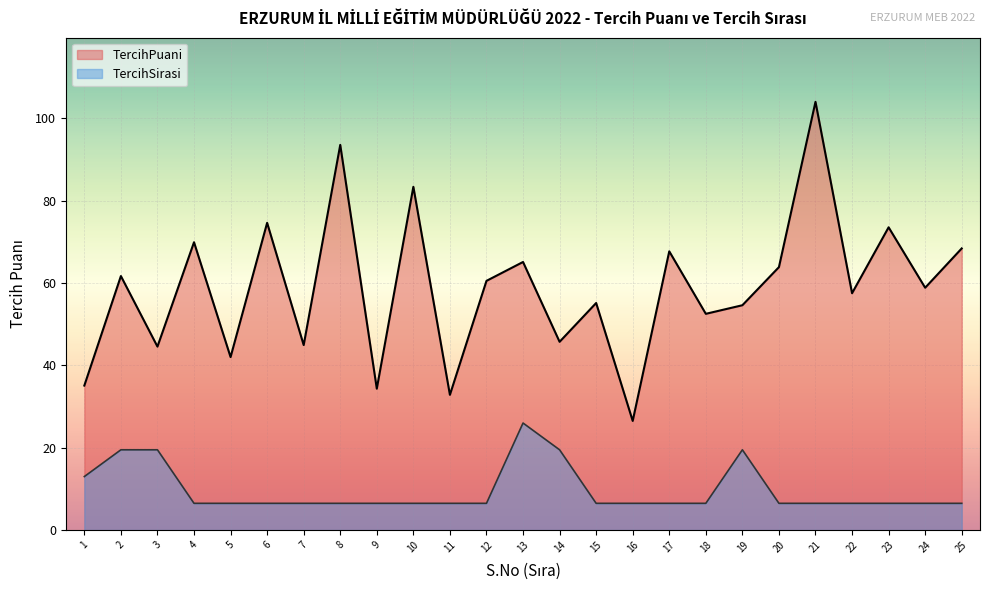

What is the lowest value of the TercihPuani series?

26.5